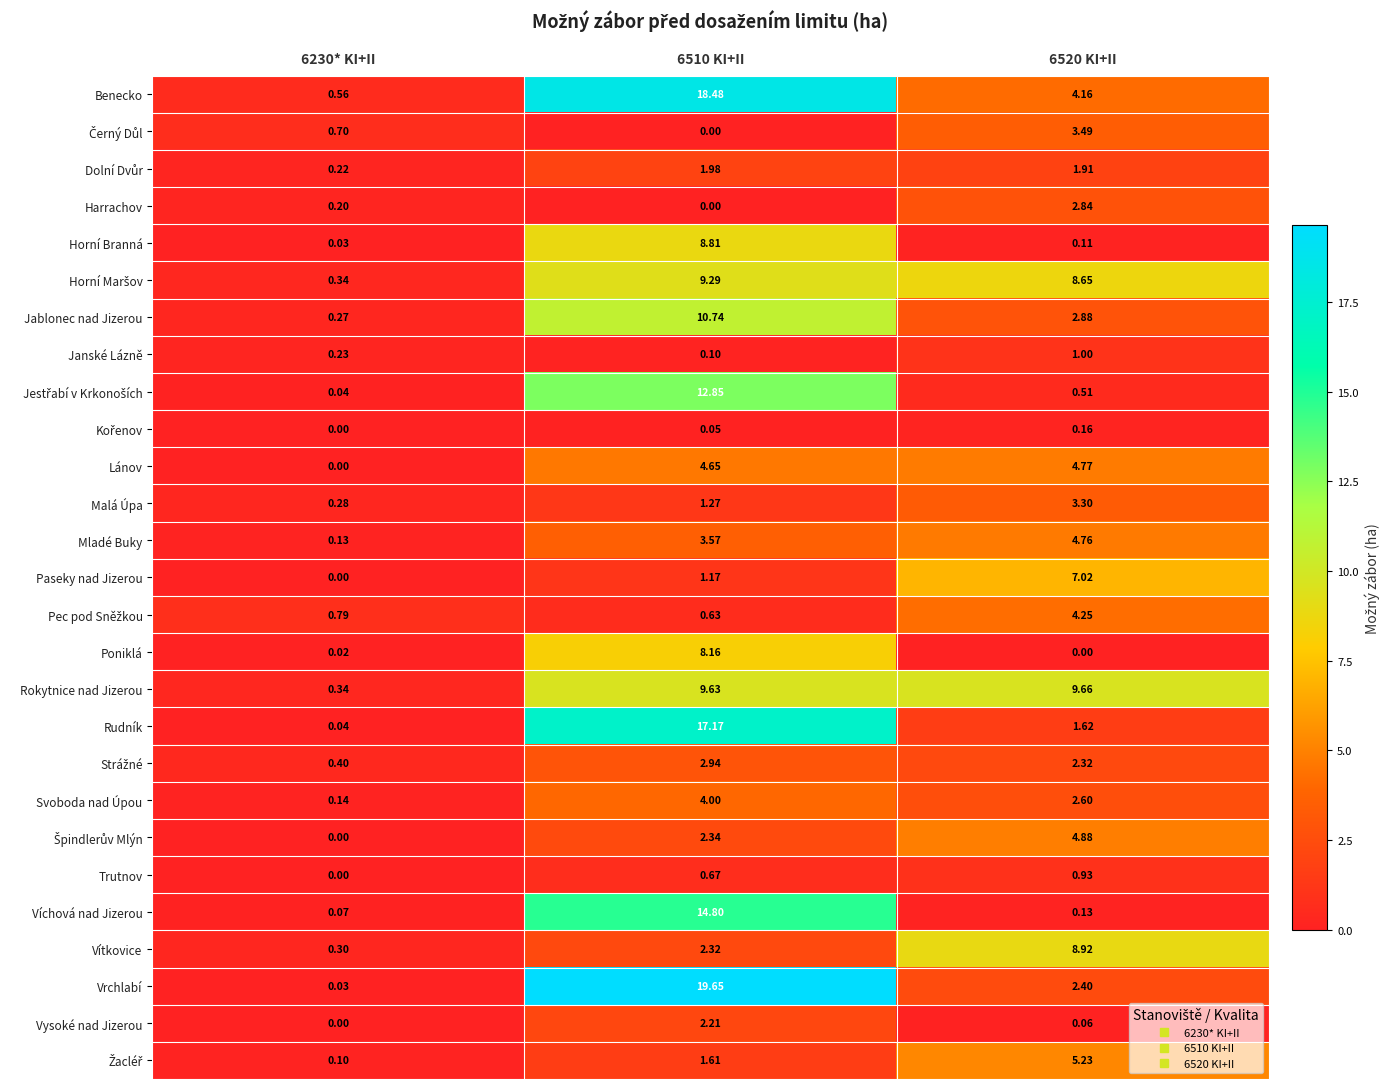

What is the difference between the highest and lowest values at 6520 KI+II?

9.7